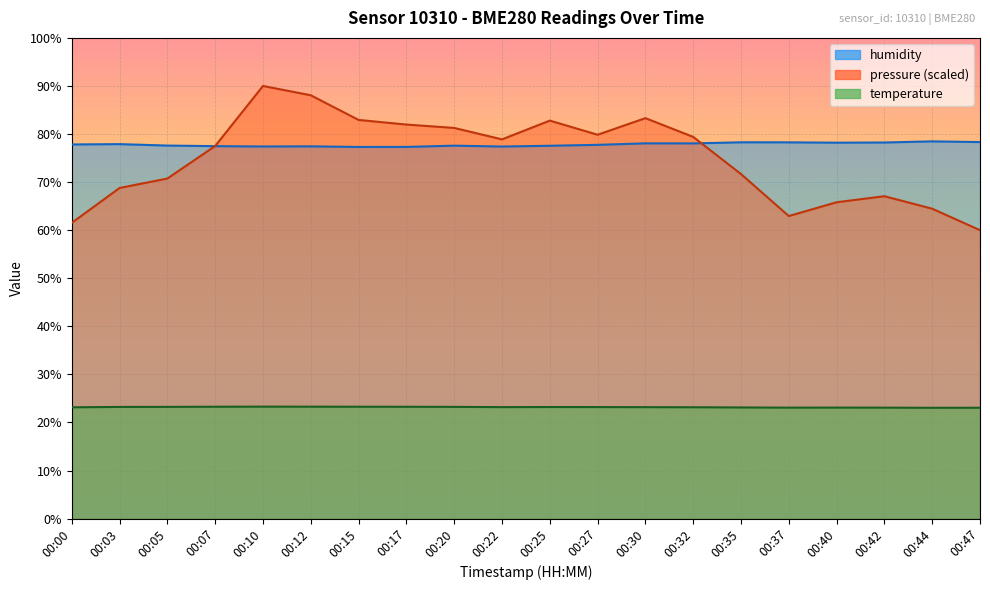

At 00:17, list the series in order from largest to smallest.

pressure (scaled), humidity, temperature